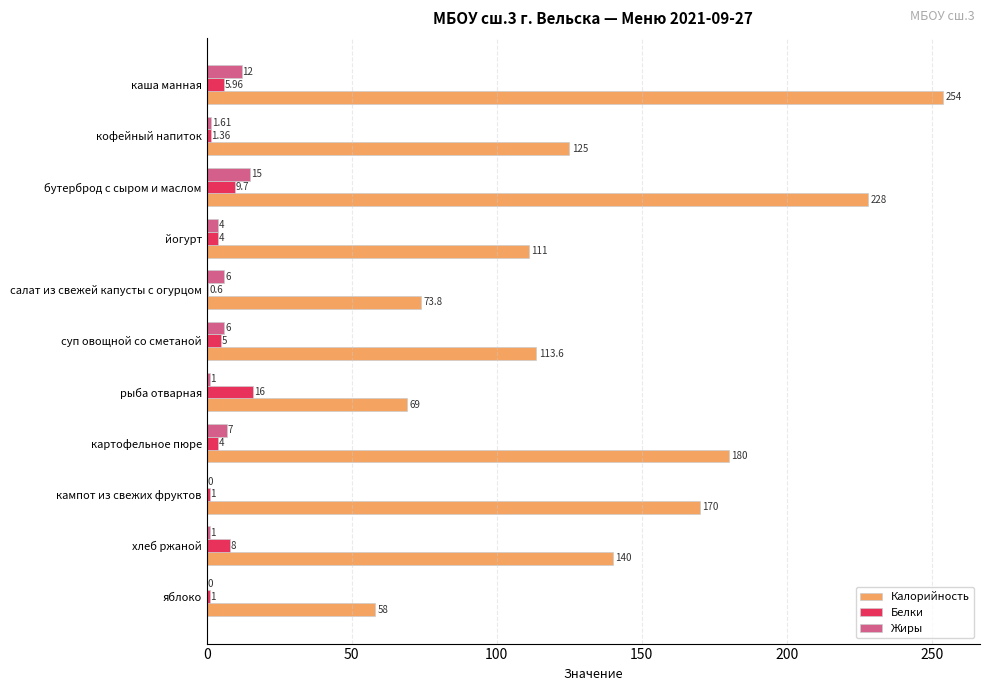

At which label is Калорийность closest to 156?

кампот из свежих фруктов